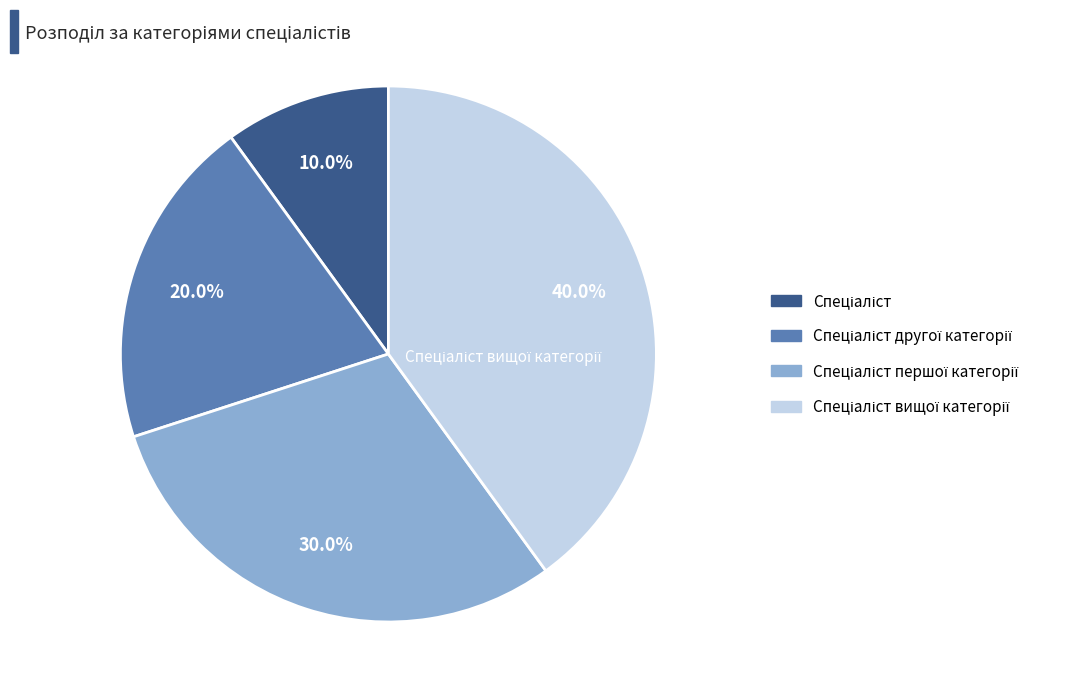

Does any single category account for the majority?

No